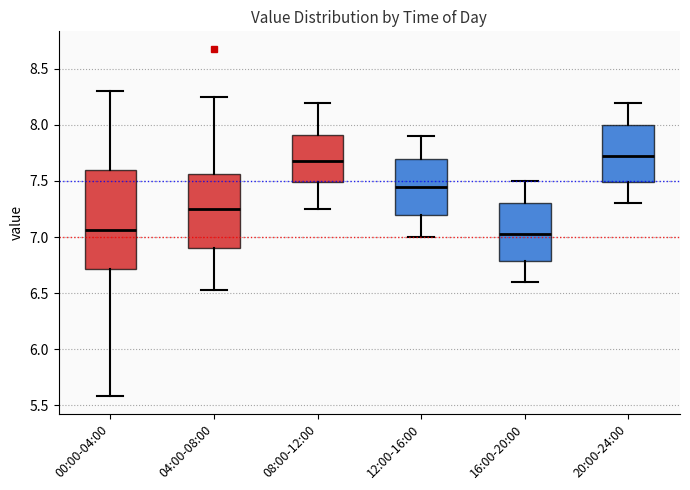

Reading left to right, transcribe this box plot: for each box, give where its median line is, the range the box spans, and where its two whiskers end, as read against the y-axis. The values are not printed on the chart, so give them approximately, as read against the axis.

00:00-04:00: median 7.05, box 6.70 to 7.60, whiskers 5.60 to 8.30
04:00-08:00: median 7.25, box 6.90 to 7.55, whiskers 6.55 to 8.25
08:00-12:00: median 7.70, box 7.50 to 7.90, whiskers 7.25 to 8.20
12:00-16:00: median 7.45, box 7.20 to 7.70, whiskers 7.00 to 7.90
16:00-20:00: median 7.05, box 6.80 to 7.30, whiskers 6.60 to 7.50
20:00-24:00: median 7.75, box 7.50 to 8.00, whiskers 7.30 to 8.20